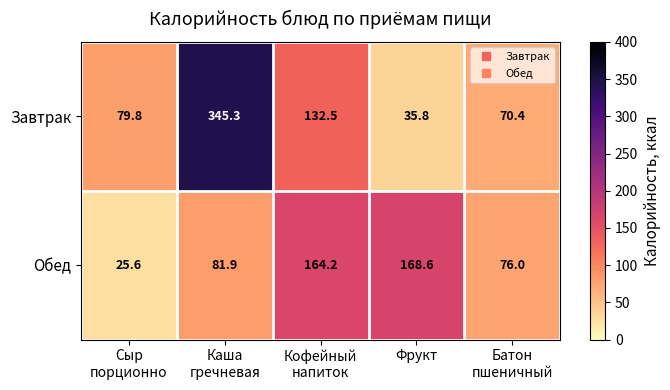

Which series has the largest range (max minus min)?

Завтрак